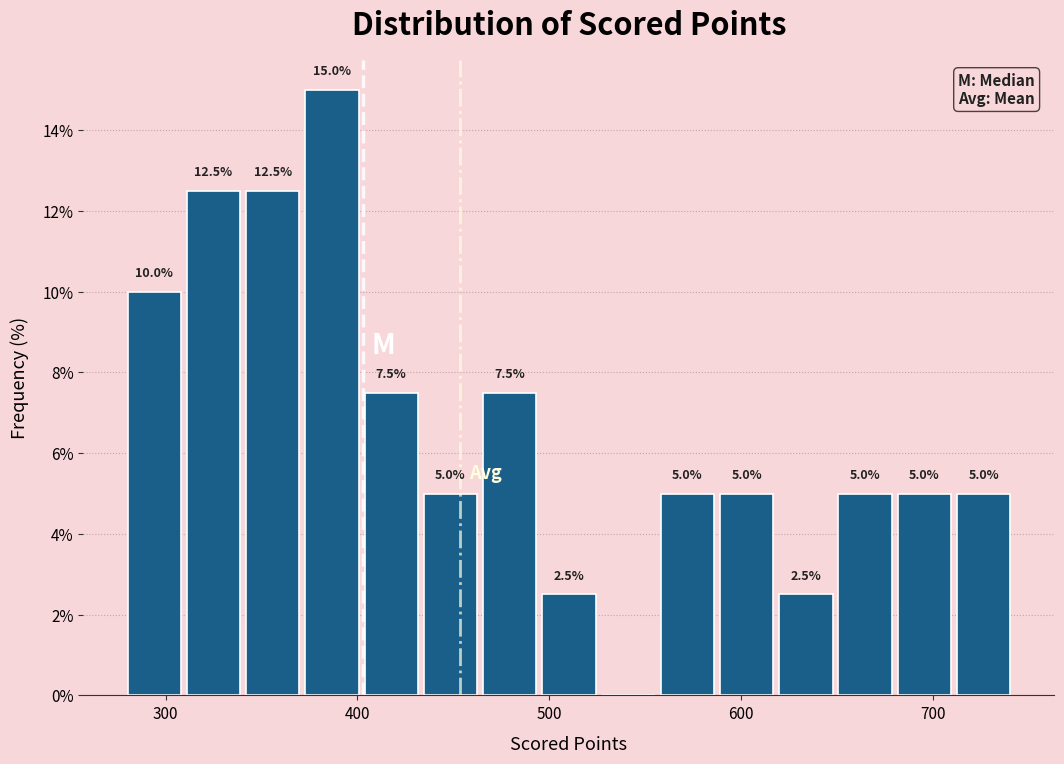

Around what value on the x-axis is the tallest bar? Give the approximate position of its centre, as read against the axis.

390